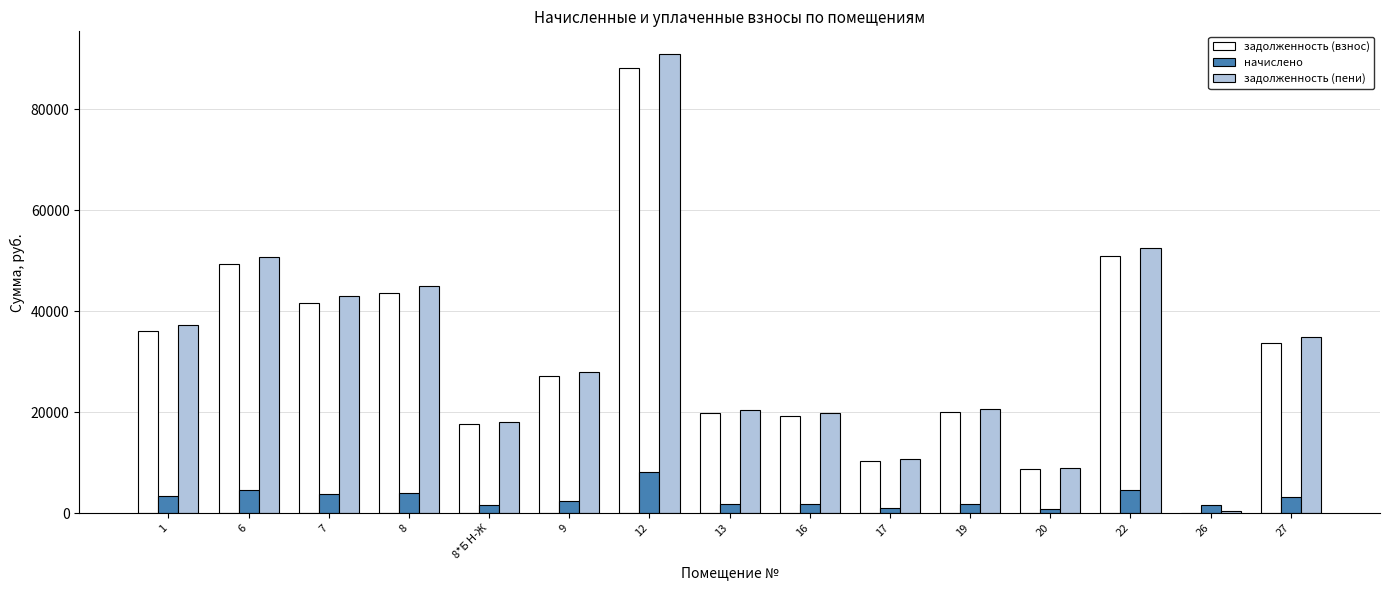

What is the spread (max minus min) of values at 13?

18593.6